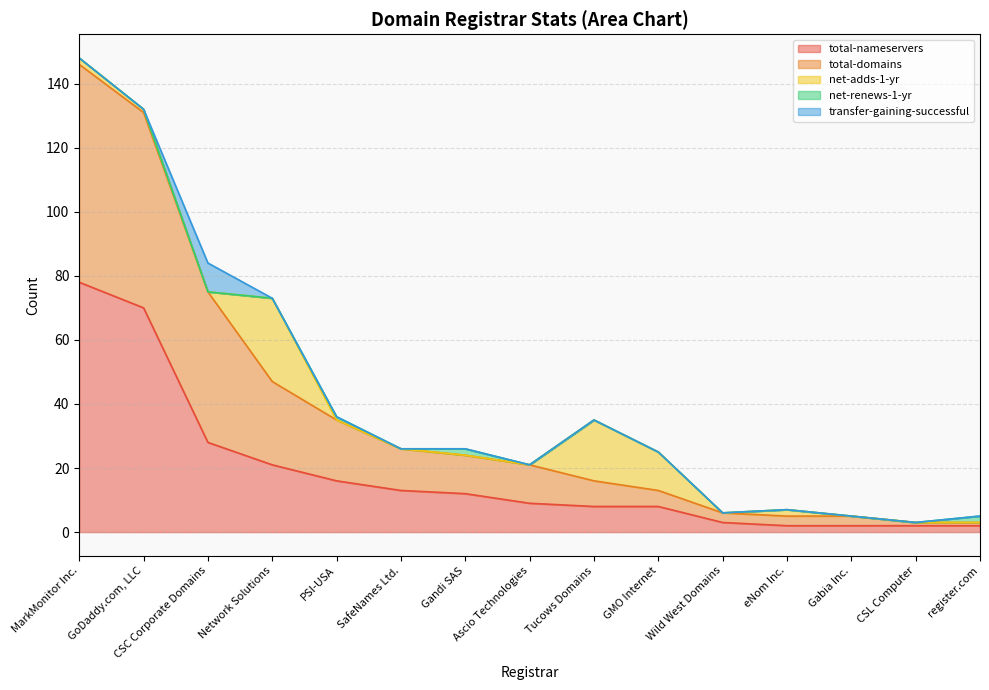

What is the label of the 14th point from the right?

GoDaddy.com, LLC